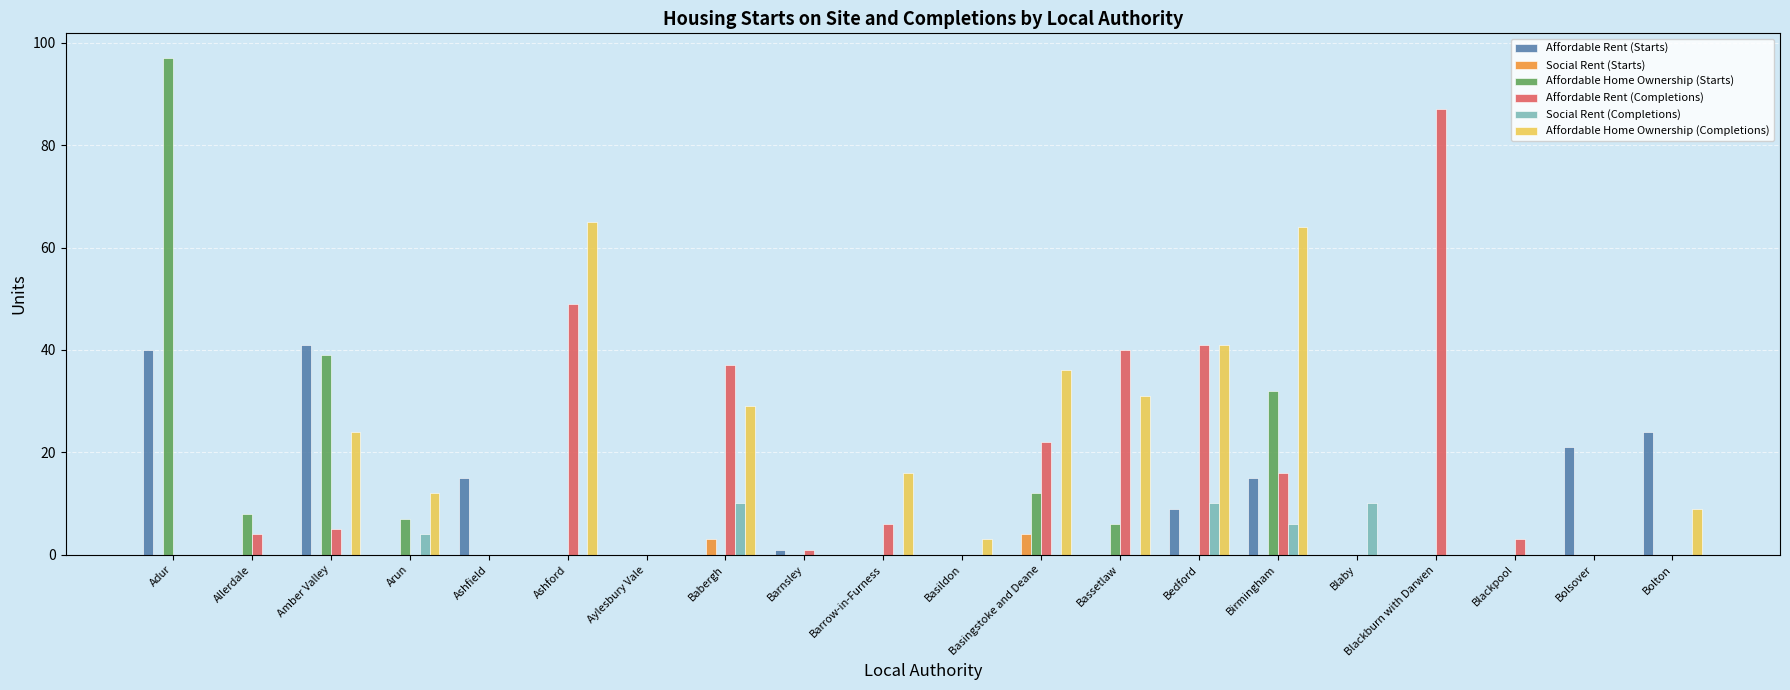

How many distinct data groups are displayed?

6